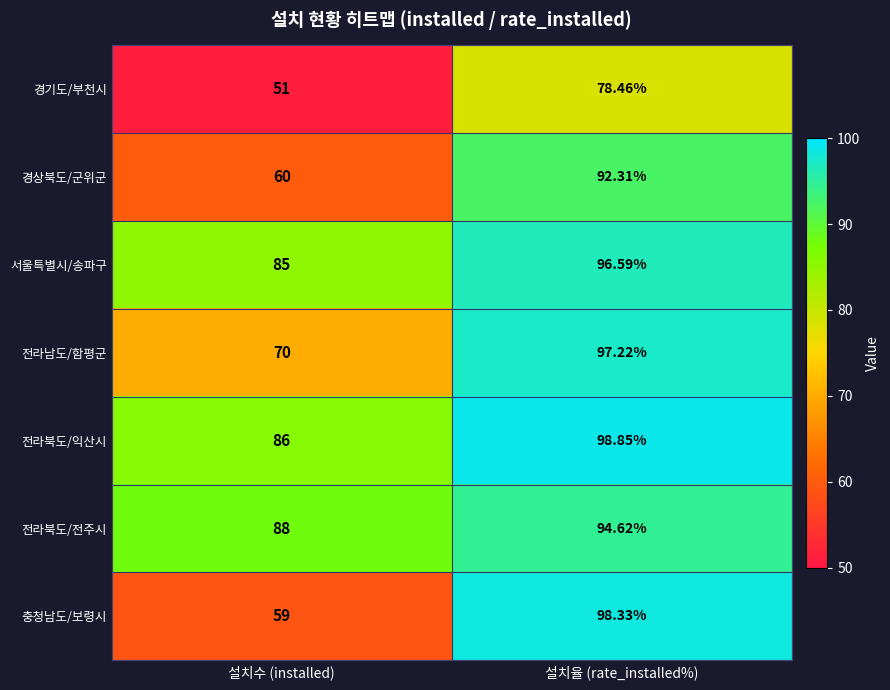

Which series changed the most between 설치수 (installed) and 설치율 (rate_installed%)?

충청남도/보령시